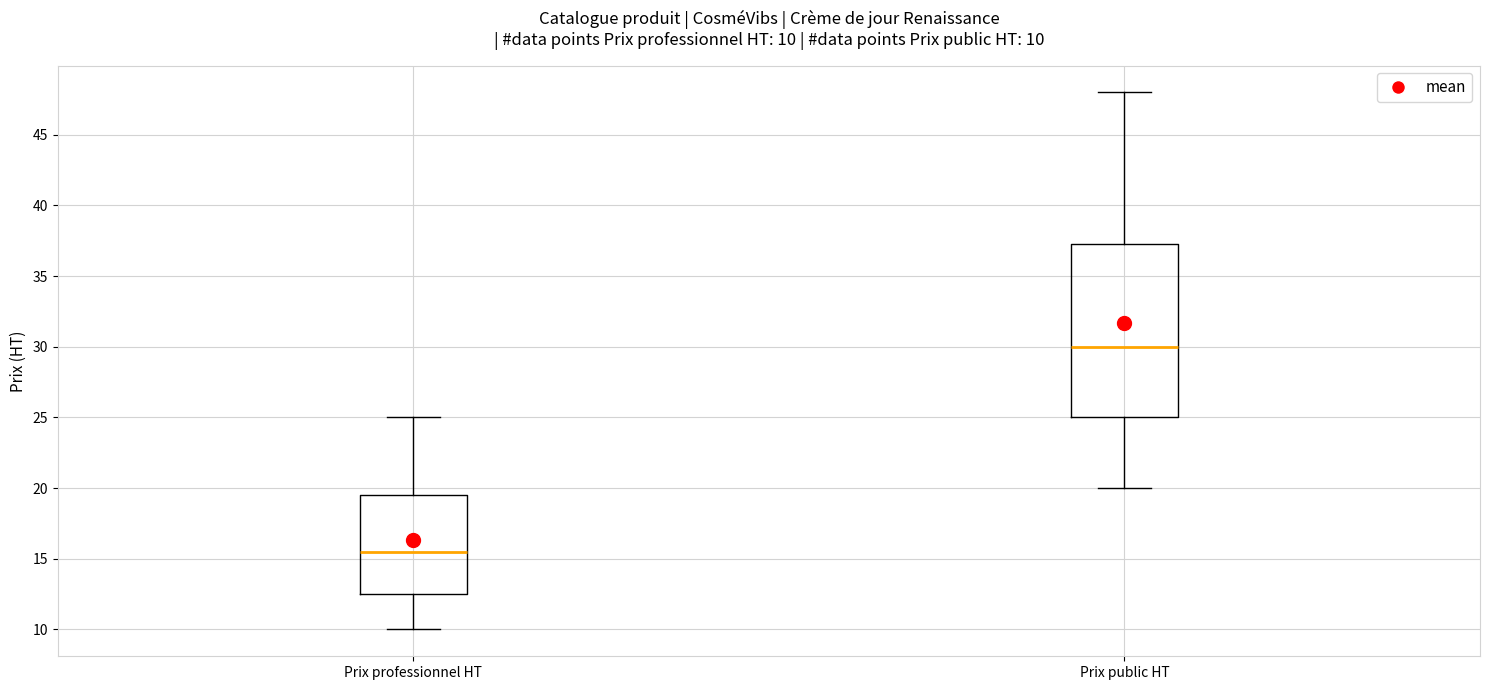

Comparing the boxes themselves (not the whiskers), which one is the tallest?

Prix public HT